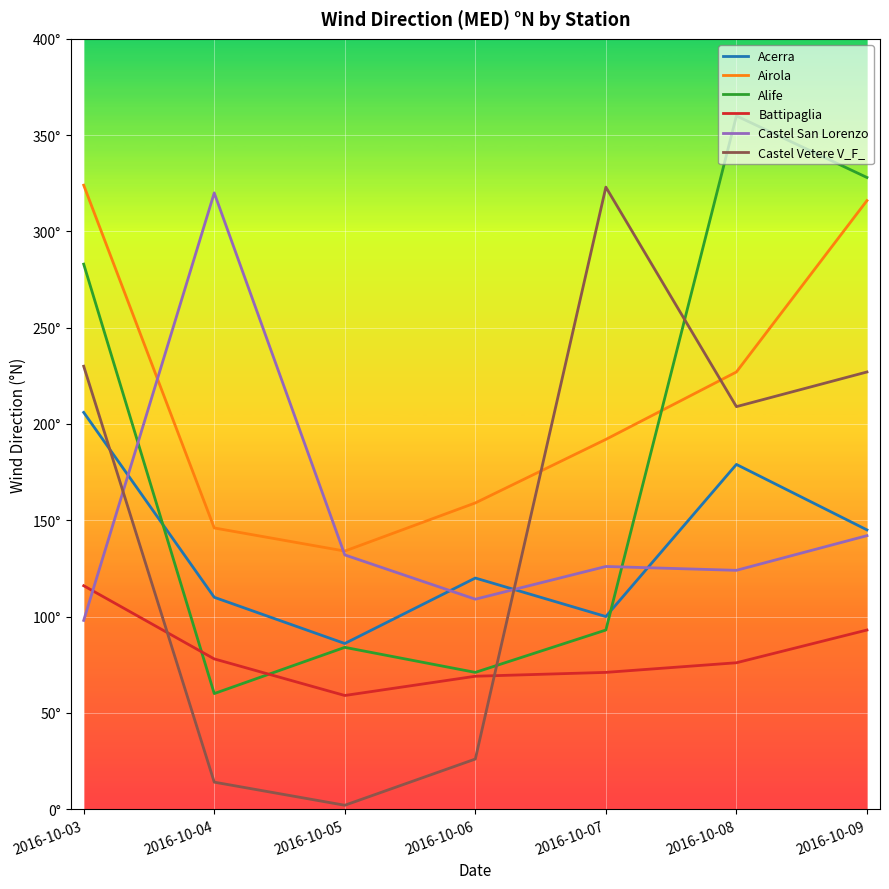

Which label corresponds to the largest value in the chart?

2016-10-08